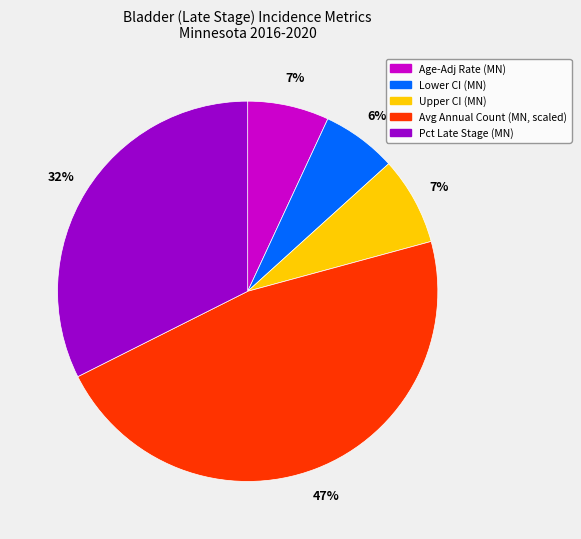

What is the smallest slice in the pie chart?

Lower CI (MN)